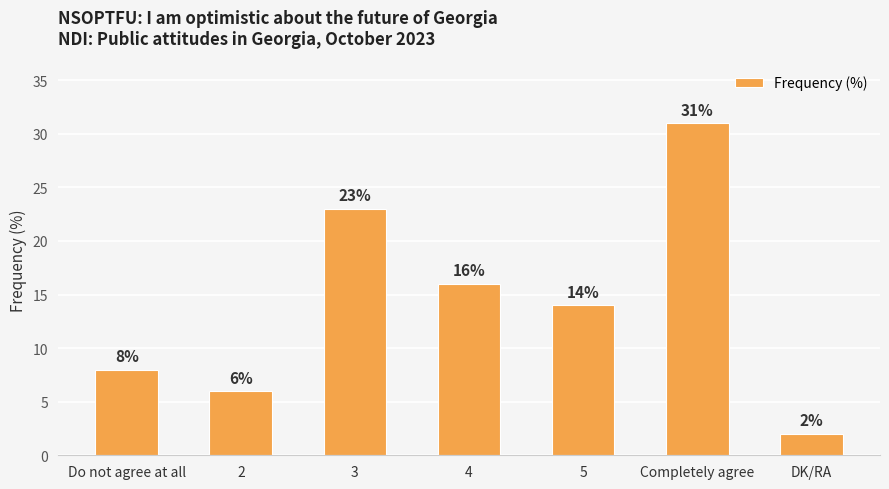

What value does the data have at Do not agree at all?

8